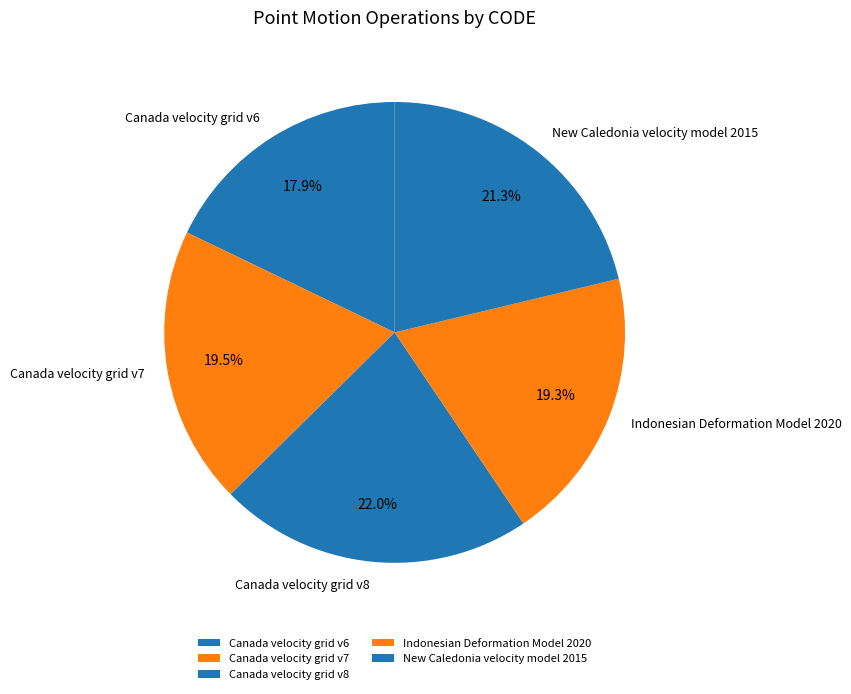

Which slice is the largest?

Canada velocity grid v8